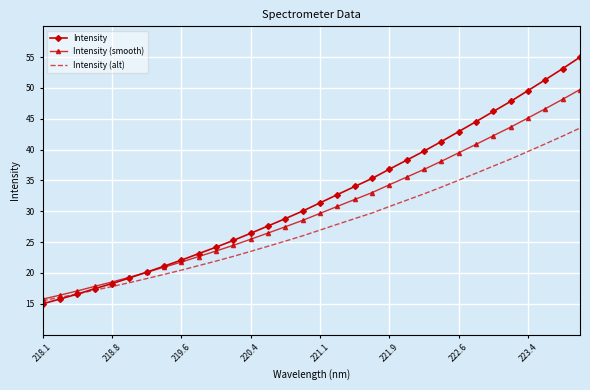

List the series in order of their peak value, lowest first.

Intensity (alt), Intensity (smooth), Intensity